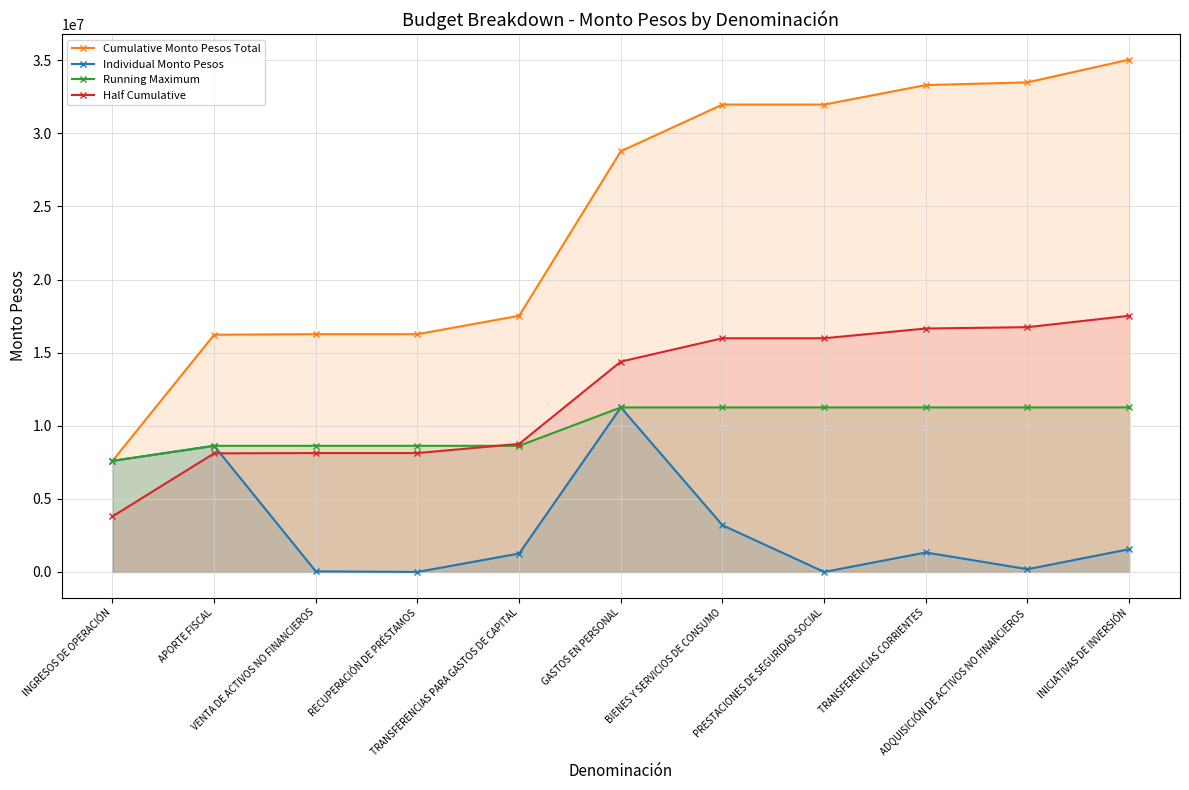

At which label does Individual Monto Pesos reach its peak?

GASTOS EN PERSONAL